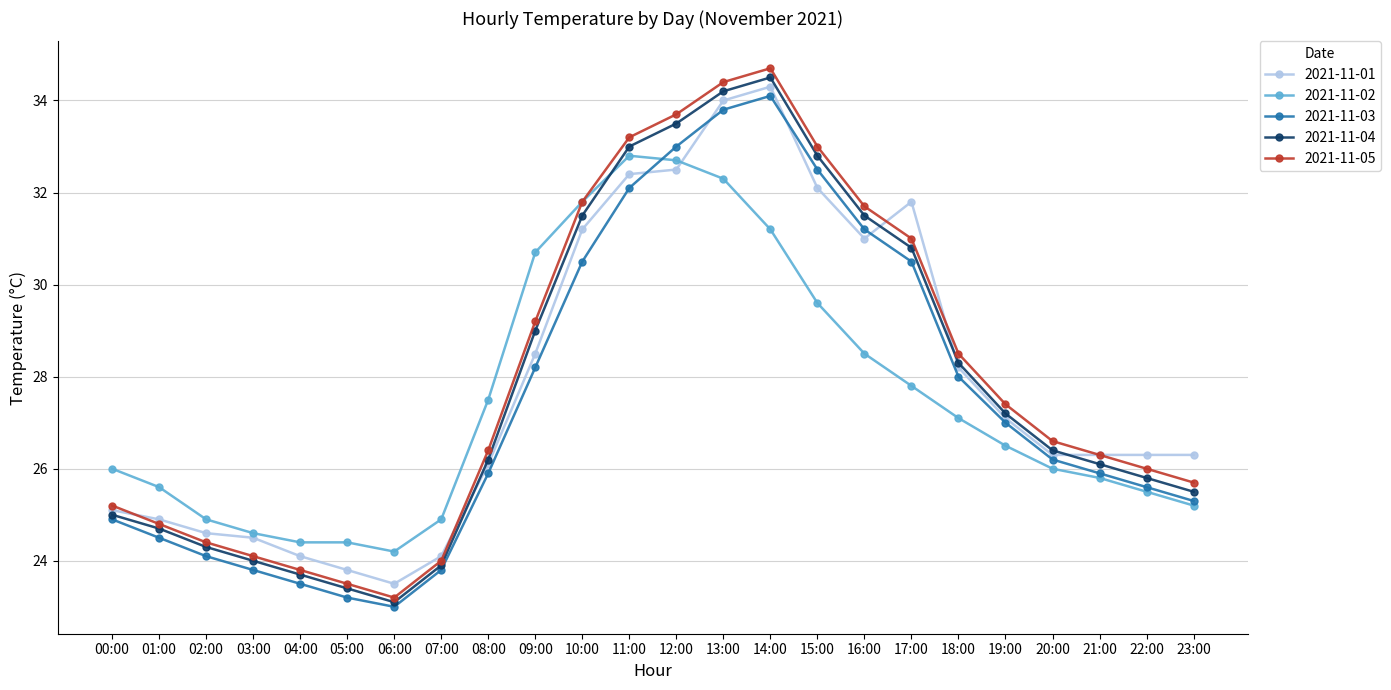

Which label corresponds to the largest value in the chart?

14:00